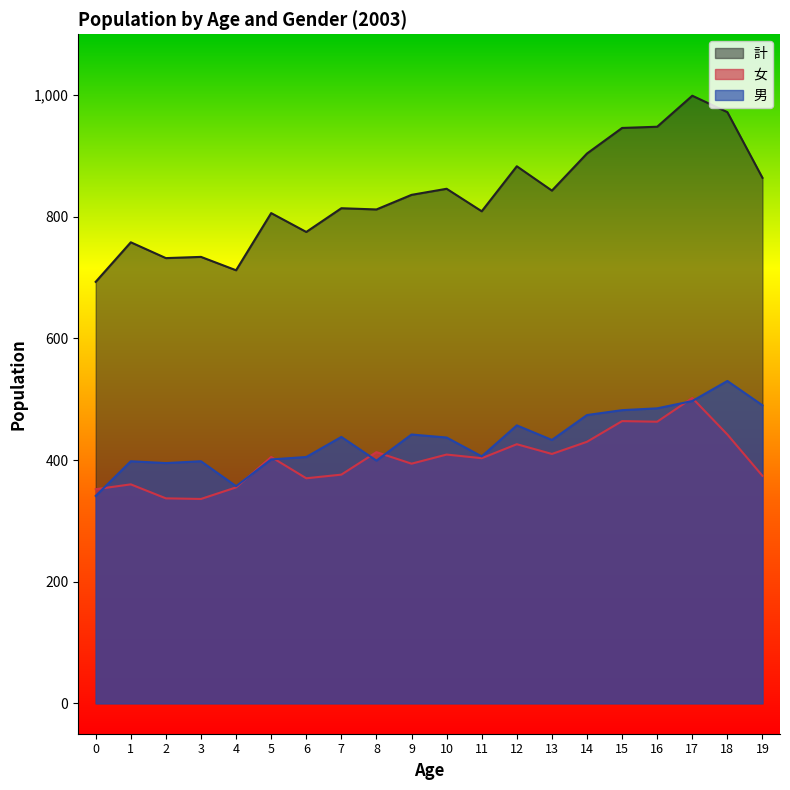

Between 12 and 17, which series saw the biggest shift?

計